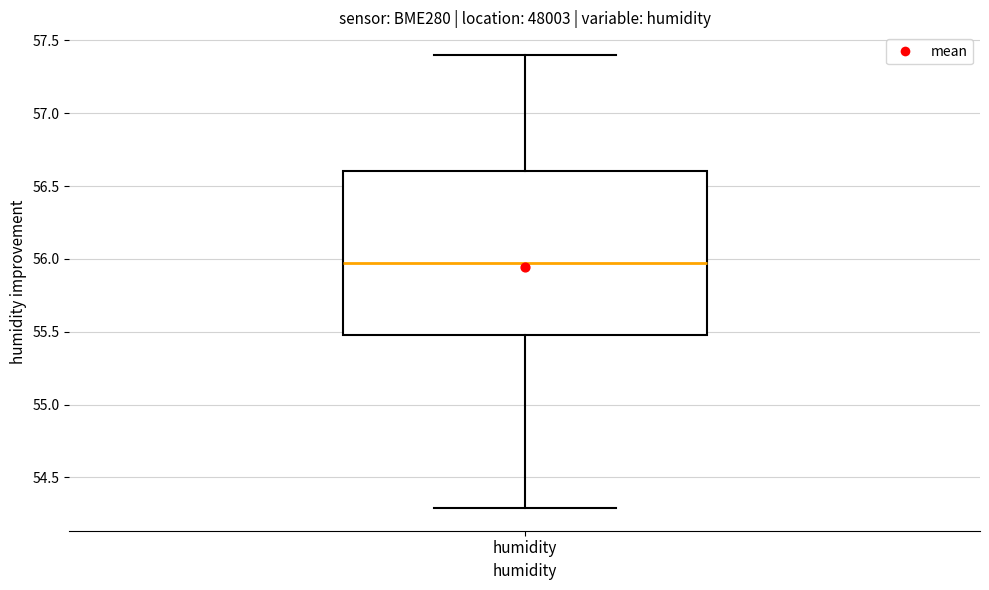

Where does the lower whisker of the box for humidity end on the y-axis? The values are not printed on the chart, so give them approximately, as read against the axis.

54.3